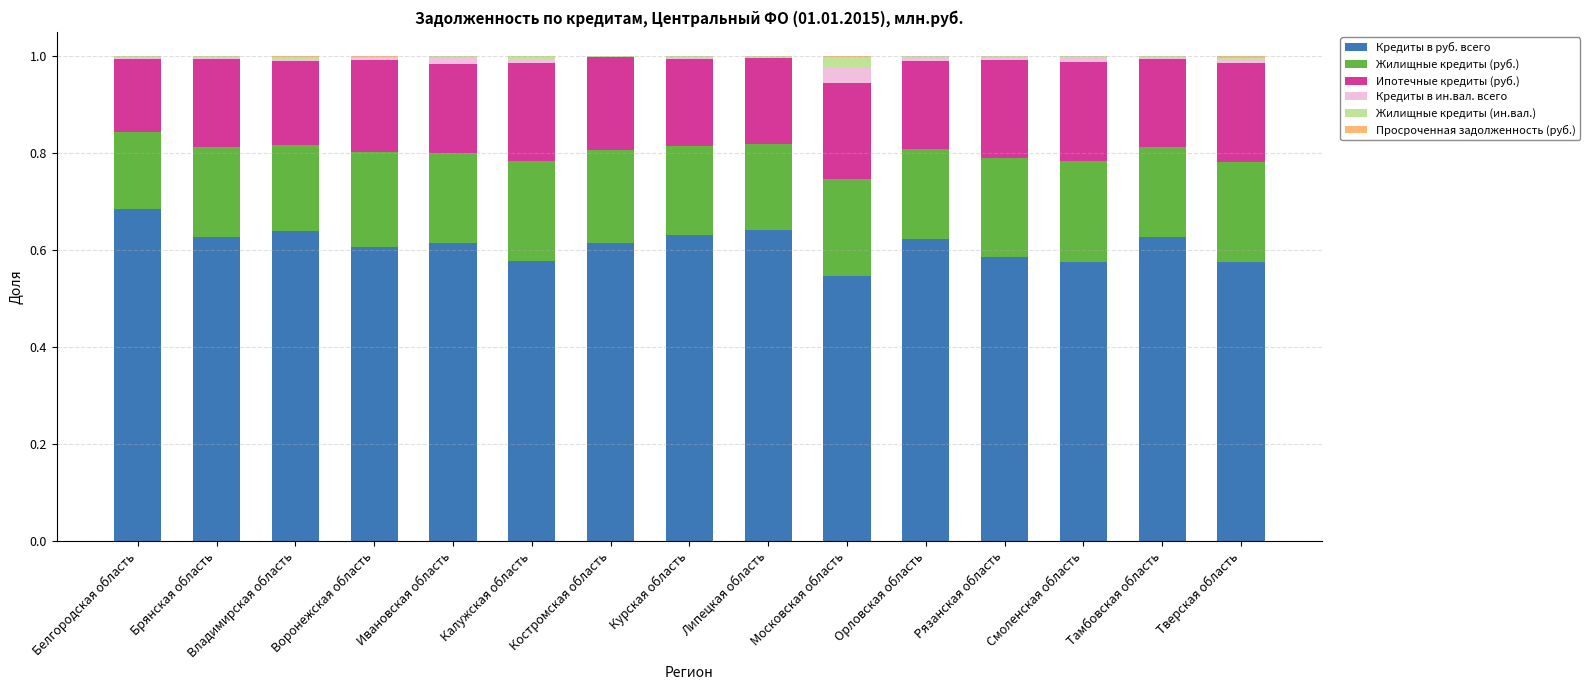

Are the bars grouped side by side (vs. stacked)?

No